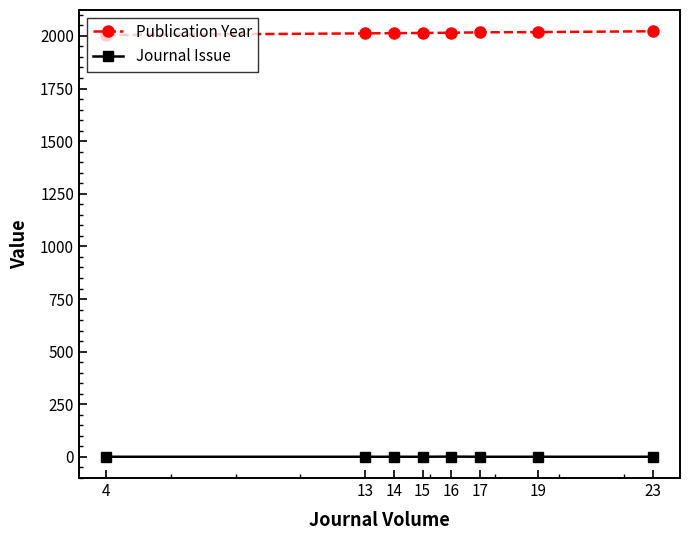

Does the chart have visible grid lines?

No